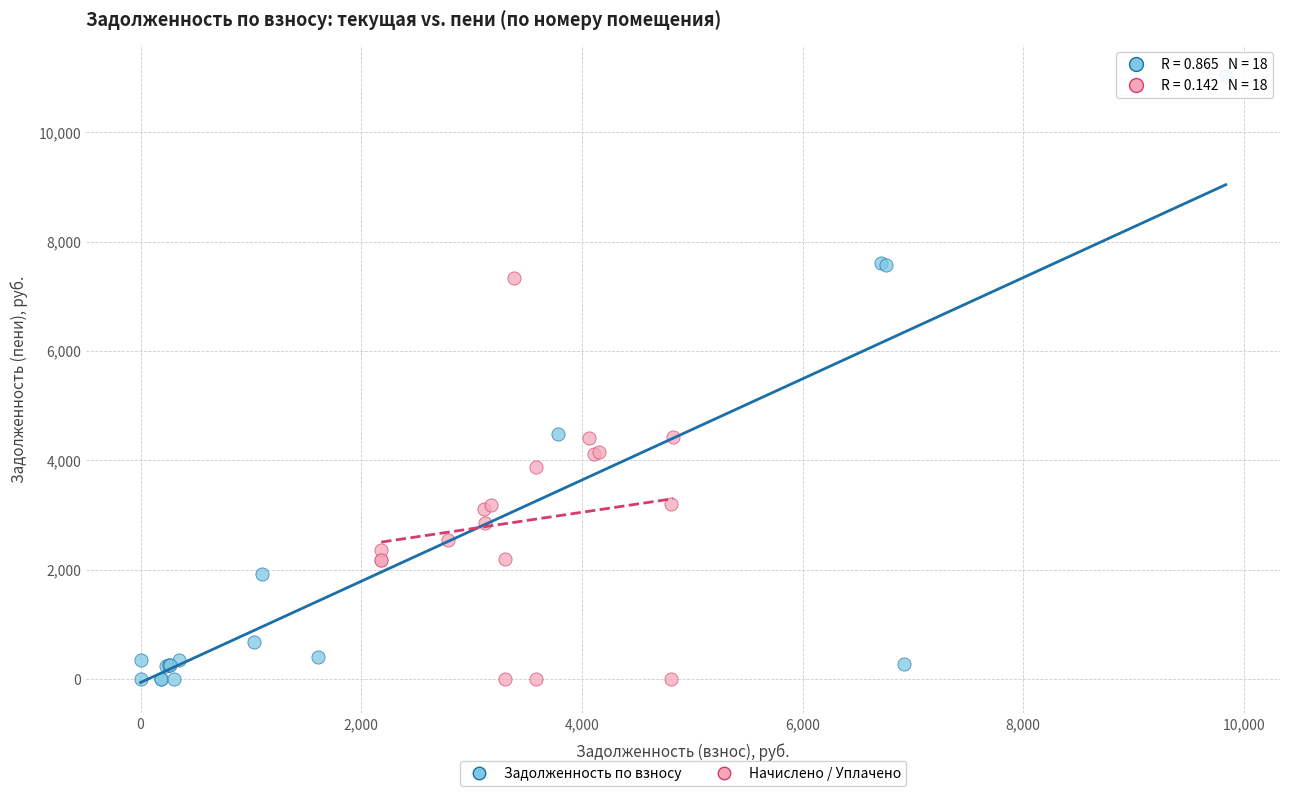

Which series reaches the maximum Y coordinate?

Задолженность по взносу